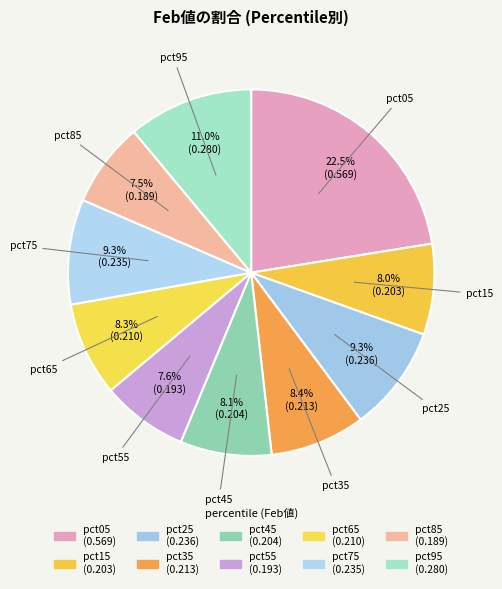

Is it true that pct65 is 21% of the pie?

False